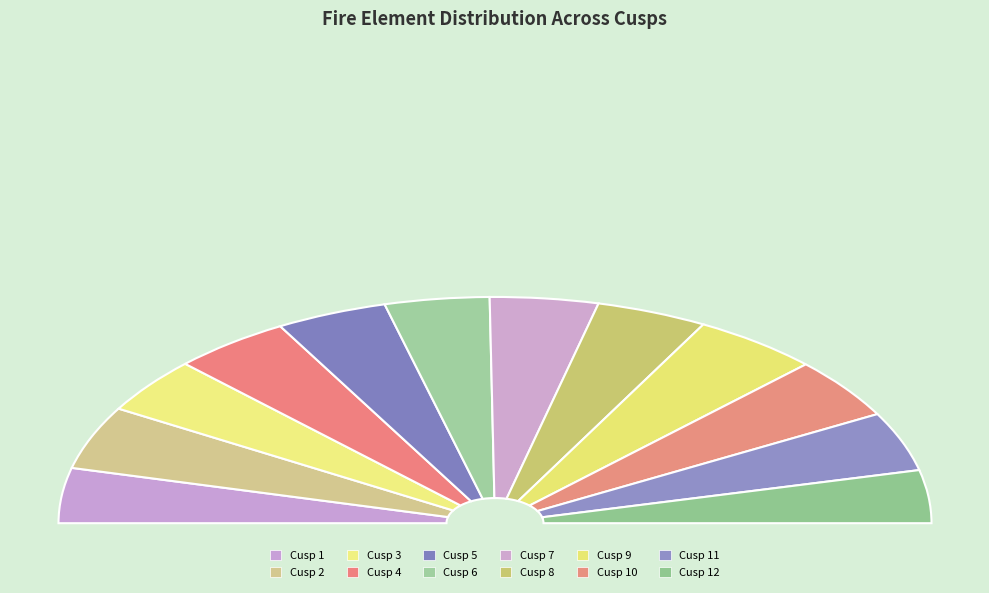

Is Cusp 3 the majority of the pie?

No